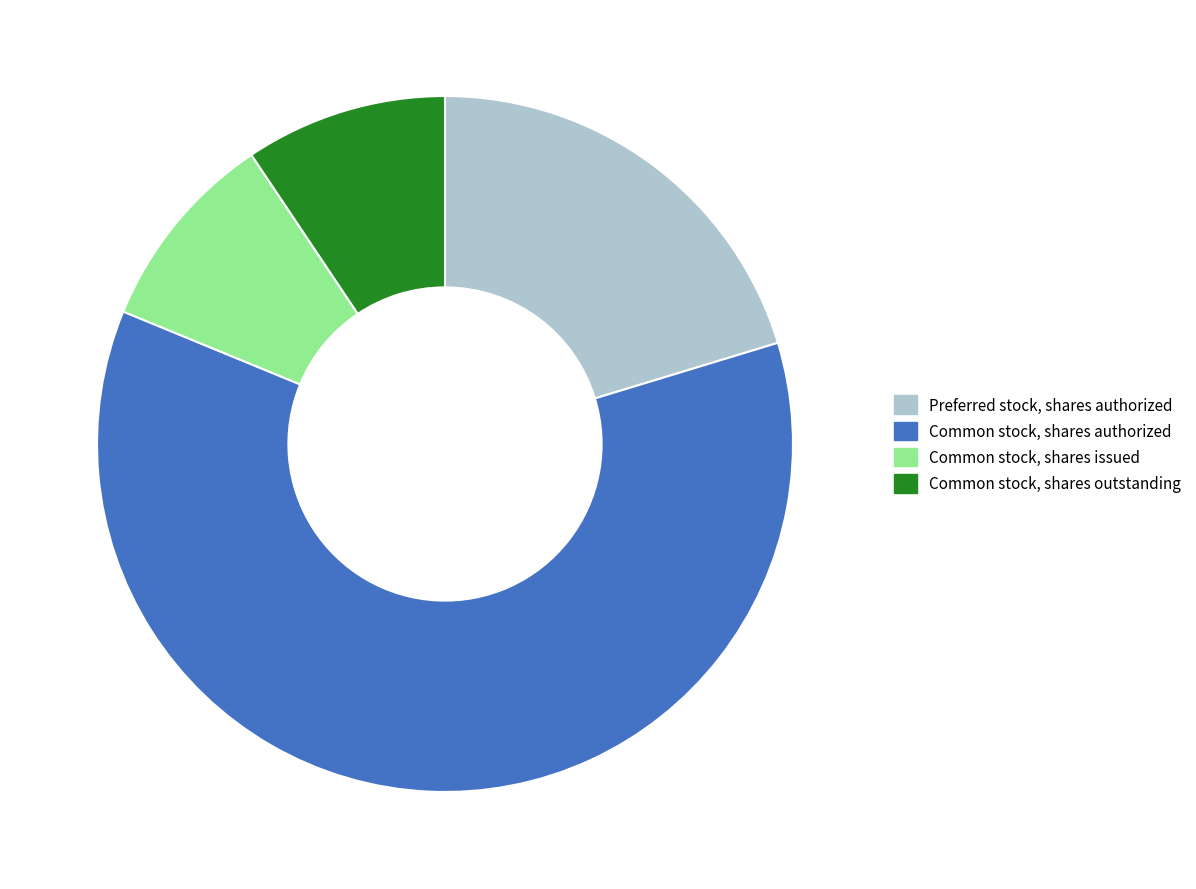

Is it true that Common stock, shares outstanding is 9% of the pie?

True